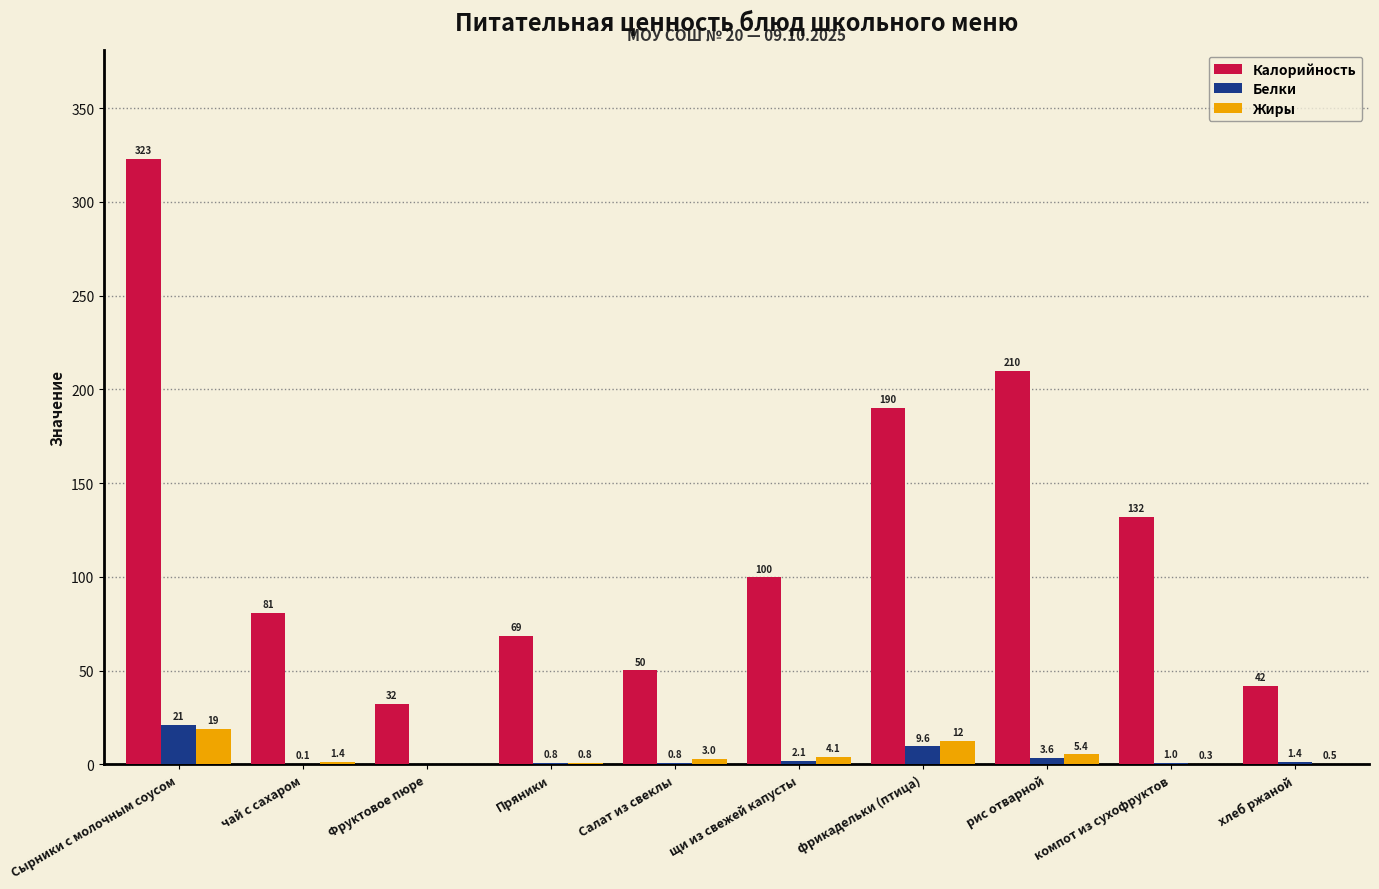

Are the bars horizontal?

No